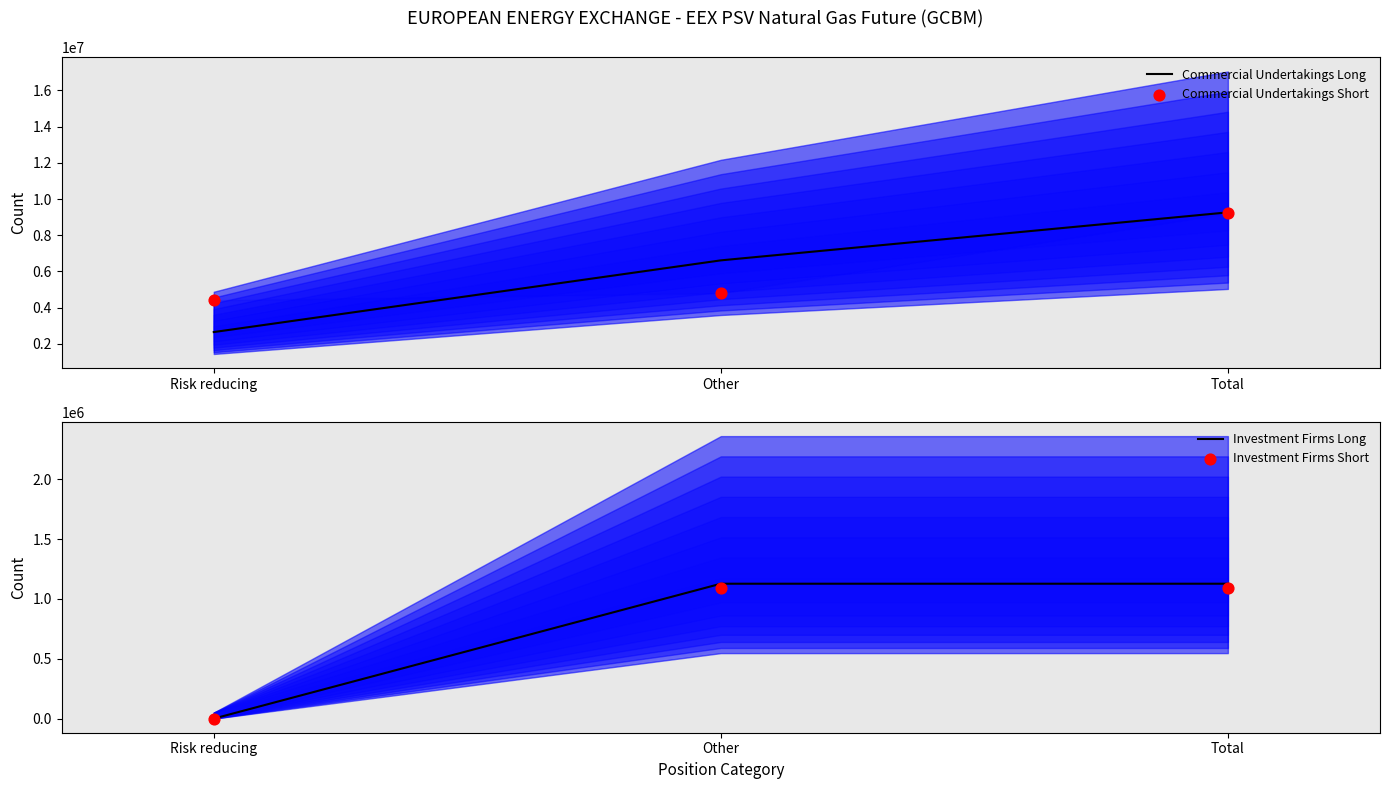

Which series contains the highest Y value?

Commercial Undertakings Long